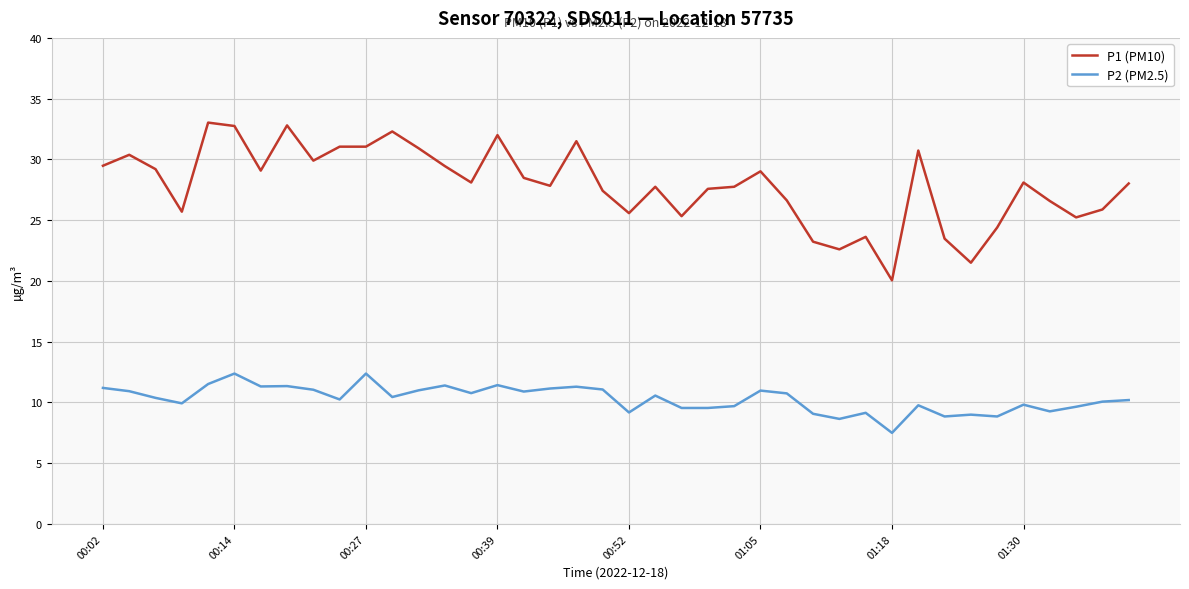

Rank the series by their maximum value, from highest to lowest.

P1 (PM10), P2 (PM2.5)